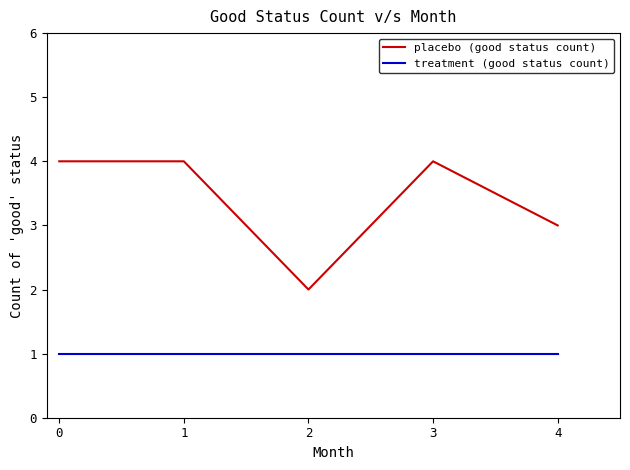

Which series has the largest total across all categories?

placebo (good status count)